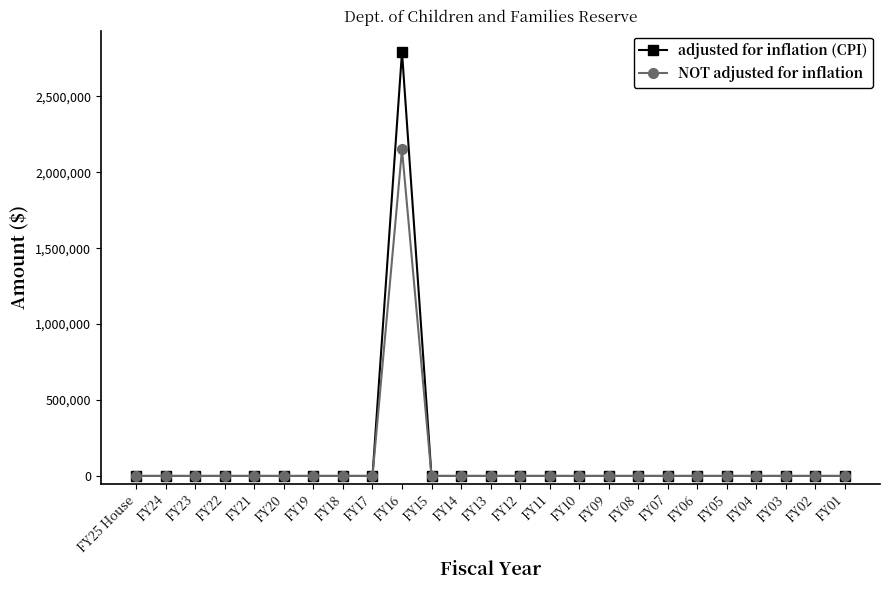

The value of adjusted for inflation (CPI) at FY07 is -1638980. True or false?

False